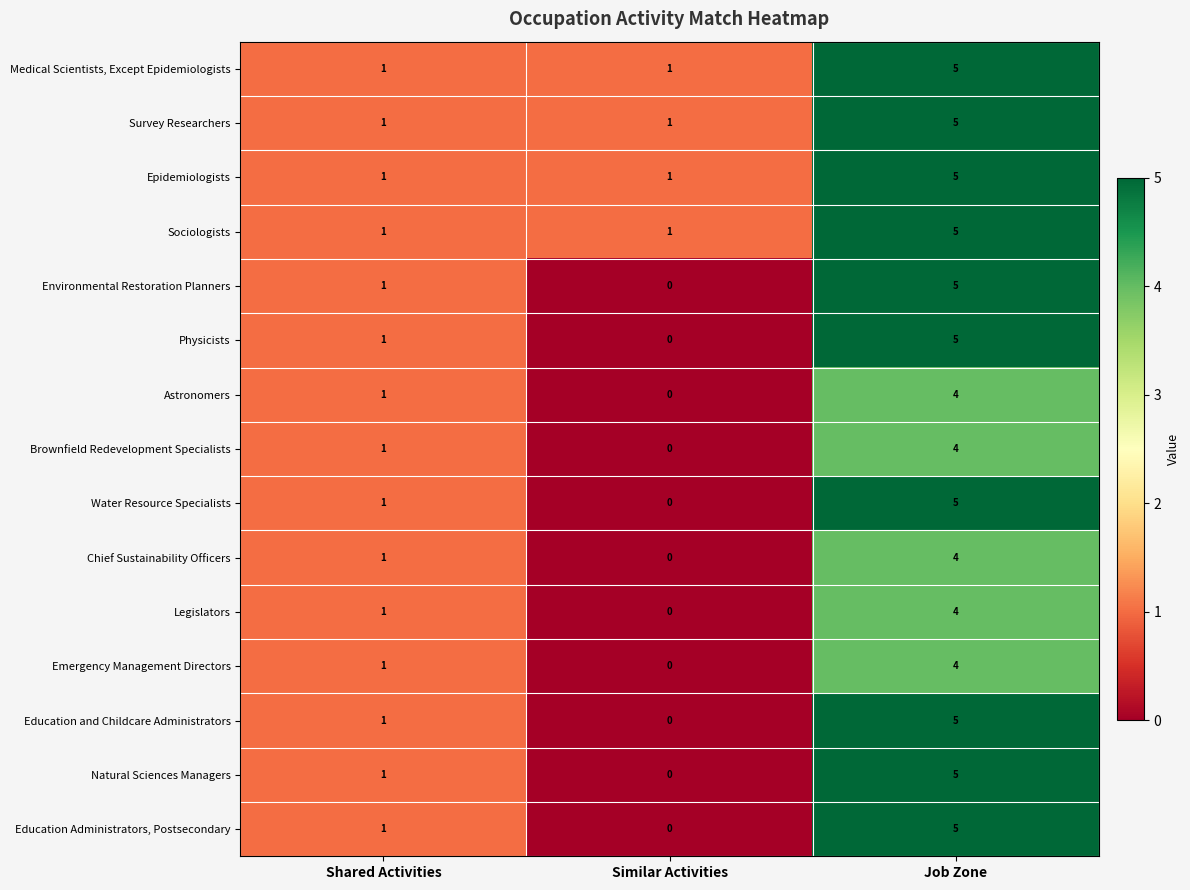

List the labels in order of Physicists value, smallest first.

Similar Activities, Shared Activities, Job Zone